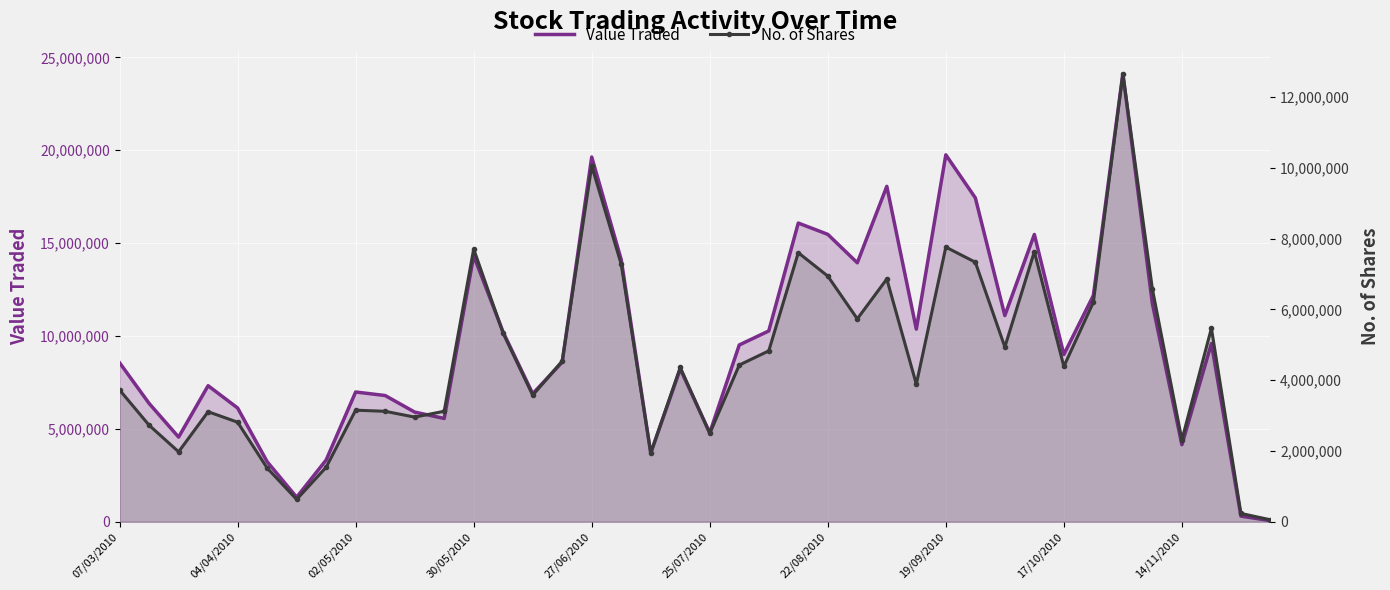

What is the difference between the Value Traded values at 33 and 10?

6278434